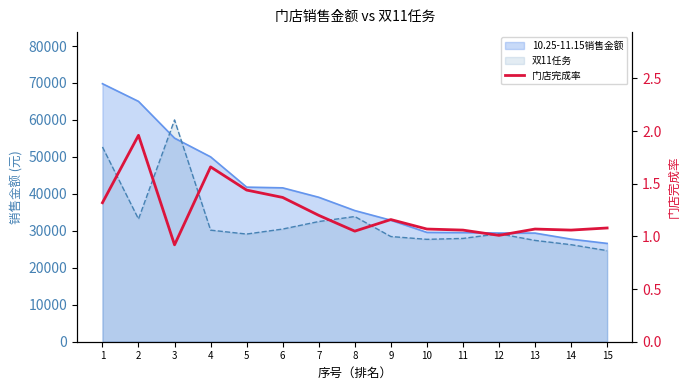

Count the number of categories in the chart.

15